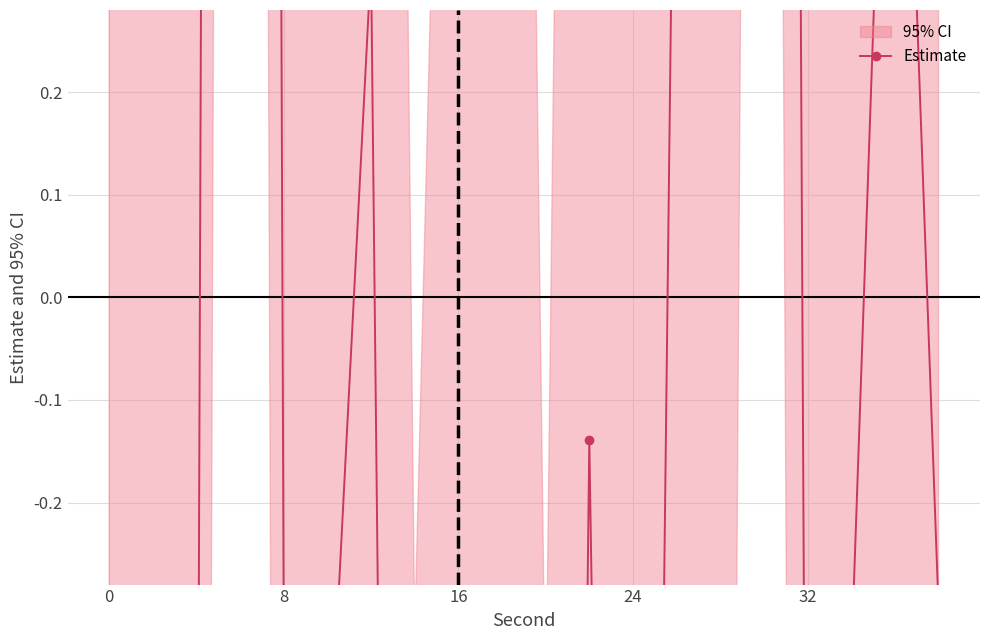

How many categories are shown in the chart?

20